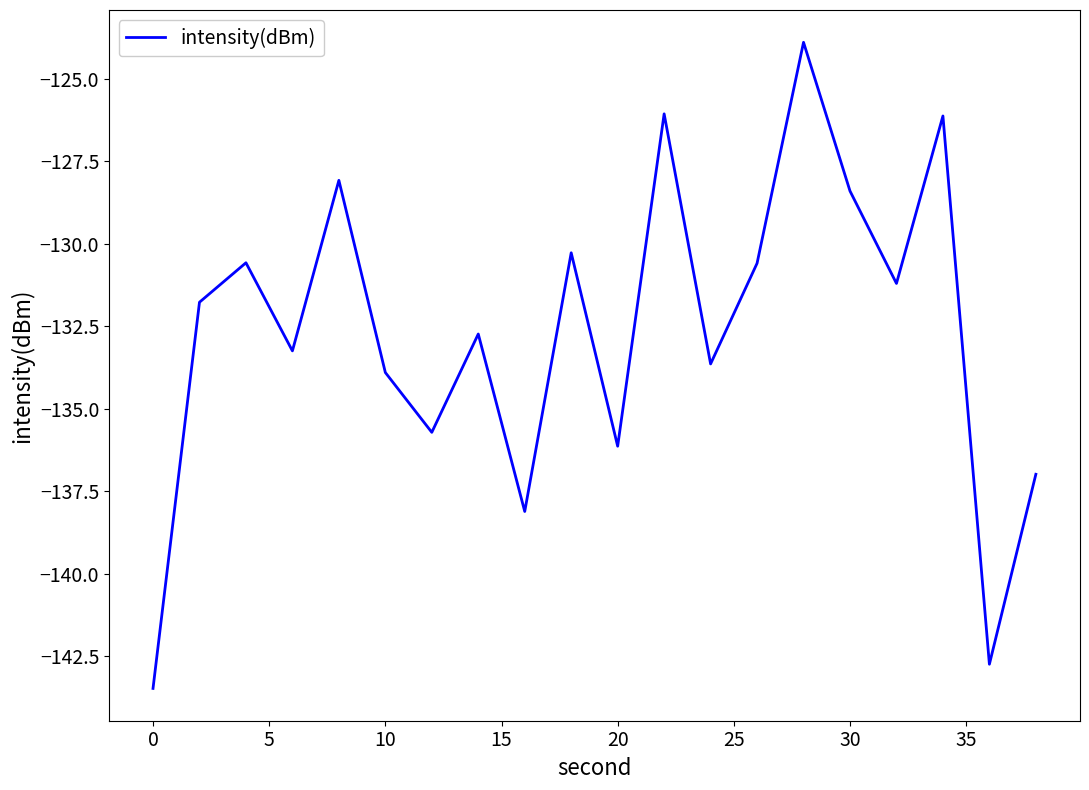

What is the greatest value displayed?

-123.9